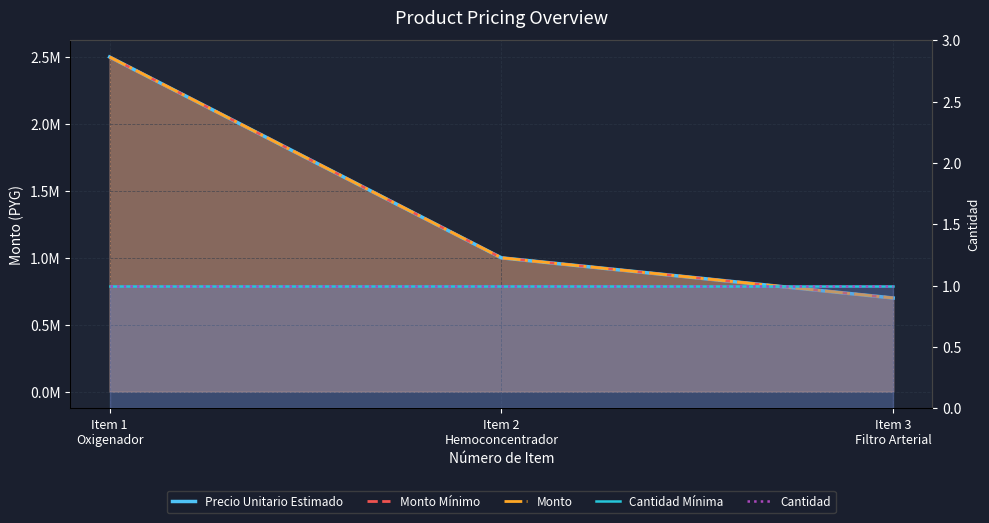

What is the approximate value of Precio Unitario Estimado at Item 1
Oxigenador?

2500000